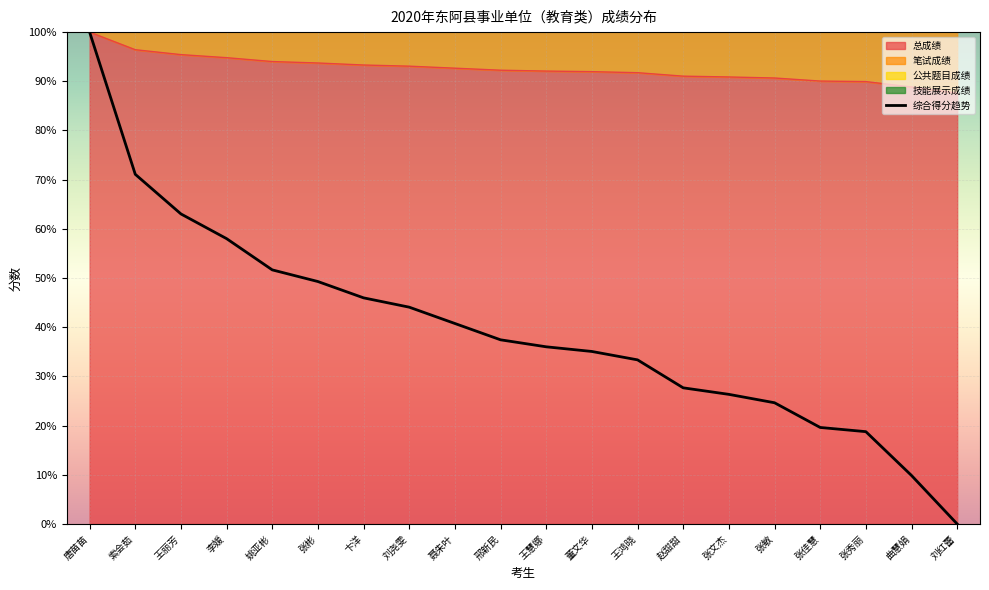

At which label is the value closest to 50?

张彬